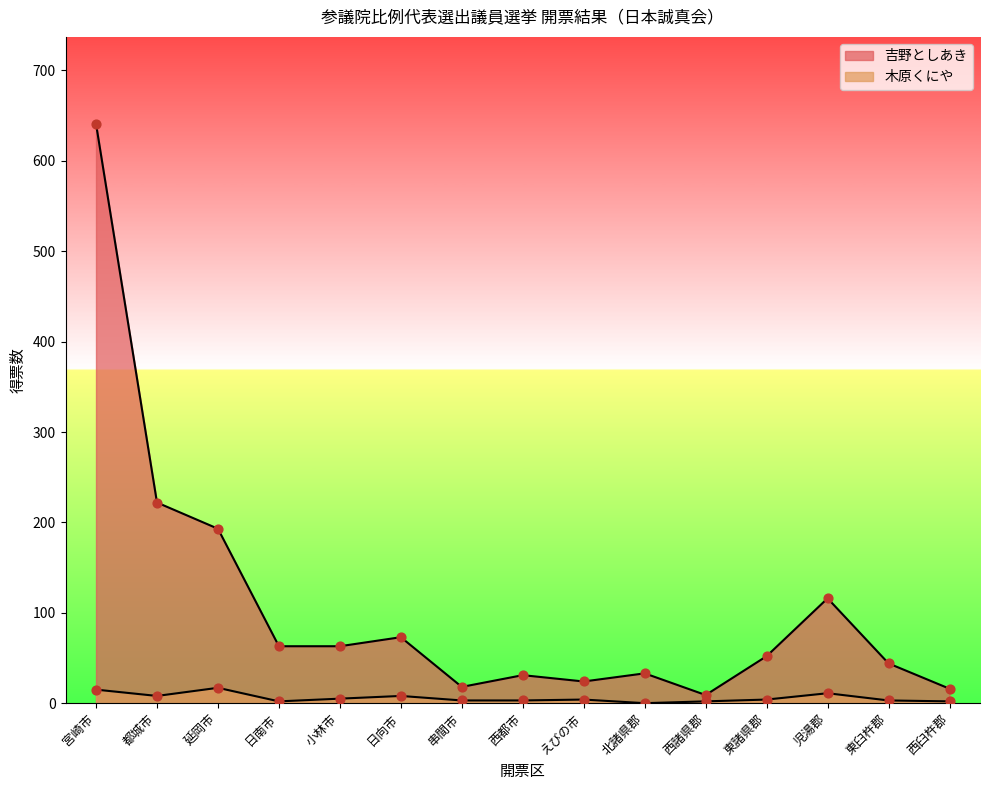

At which category is the sum across all series the highest?

宮崎市